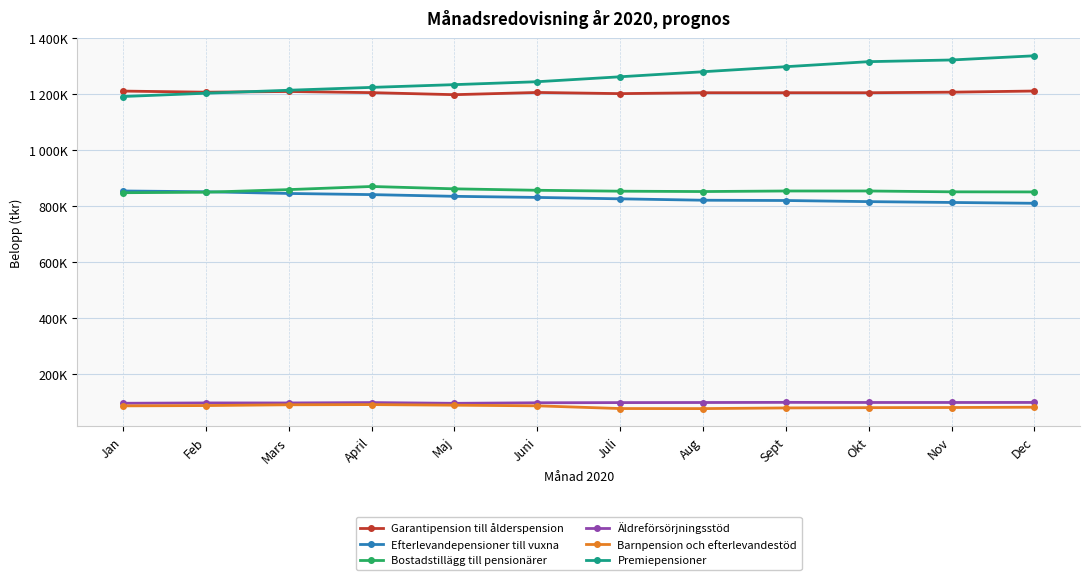

What is the average value of the Barnpension och efterlevandestöd series?

84742